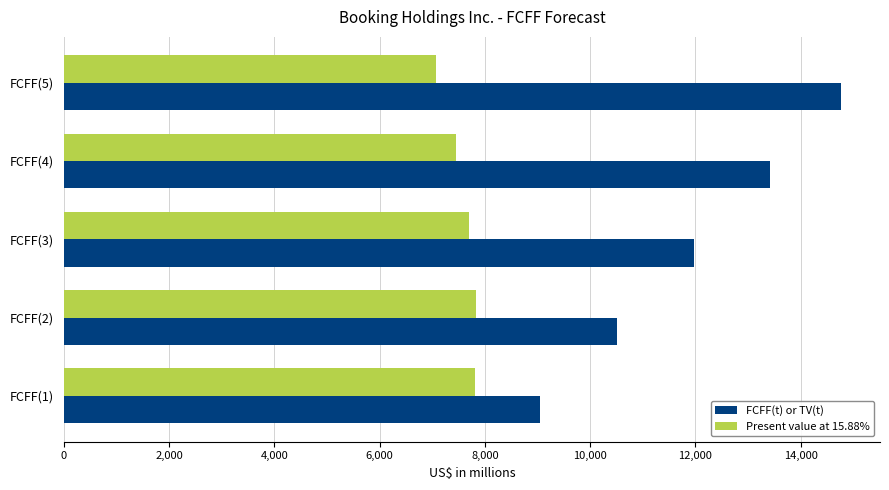

Rank the series by their average value, from highest to lowest.

FCFF(t) or TV(t), Present value at 15.88%